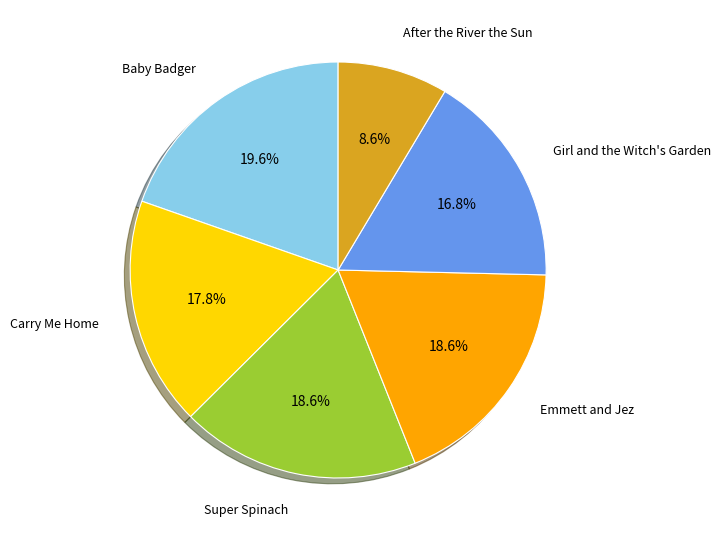

To the nearest percent, what is the difference between the largest and smallest slice percentages?

11%